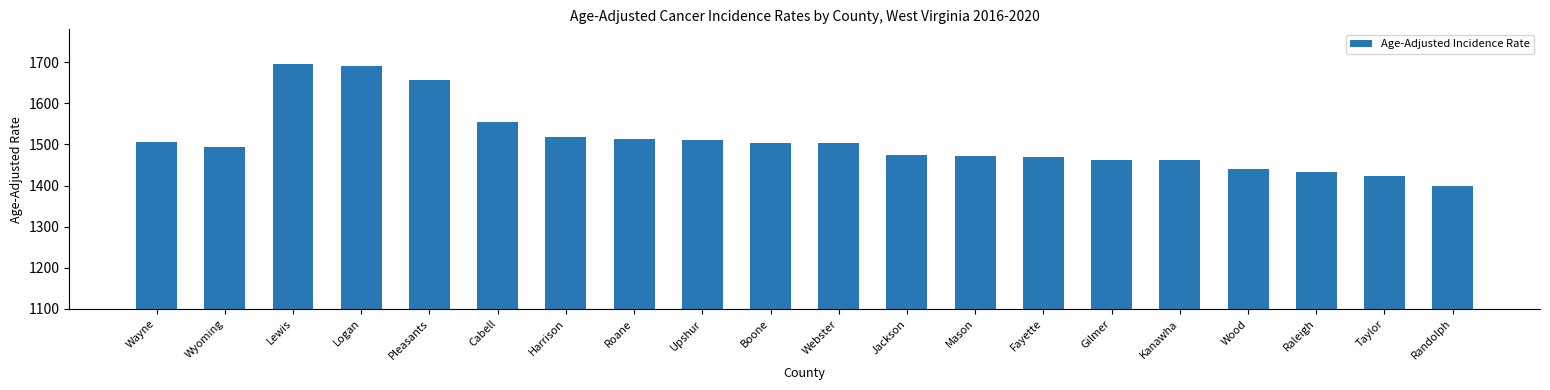

What is the value of the 9th bar from the left?

1510.7